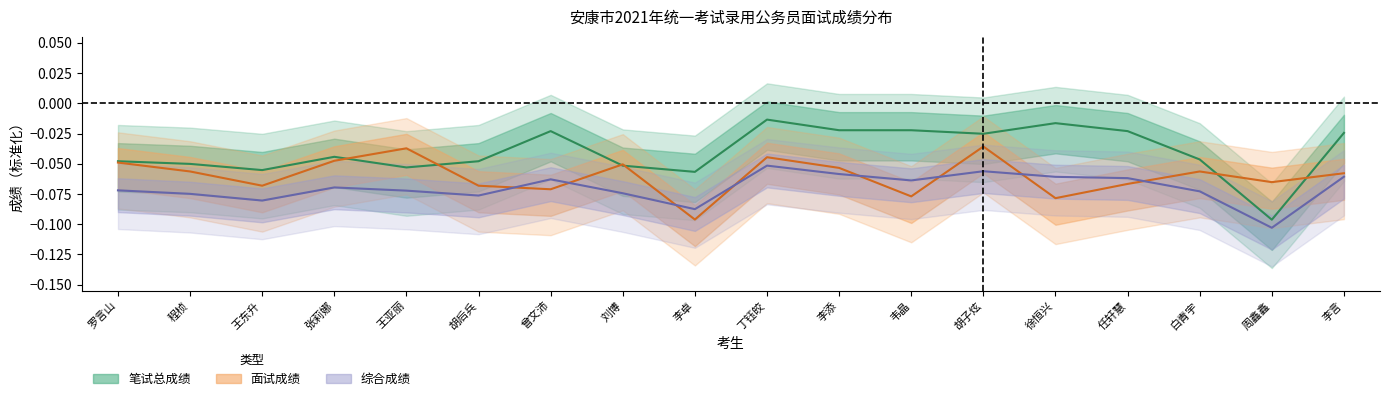

Is the value of 面试成绩 at 周鑫鑫 greater than the value of 综合成绩 at 曾文沛?

No